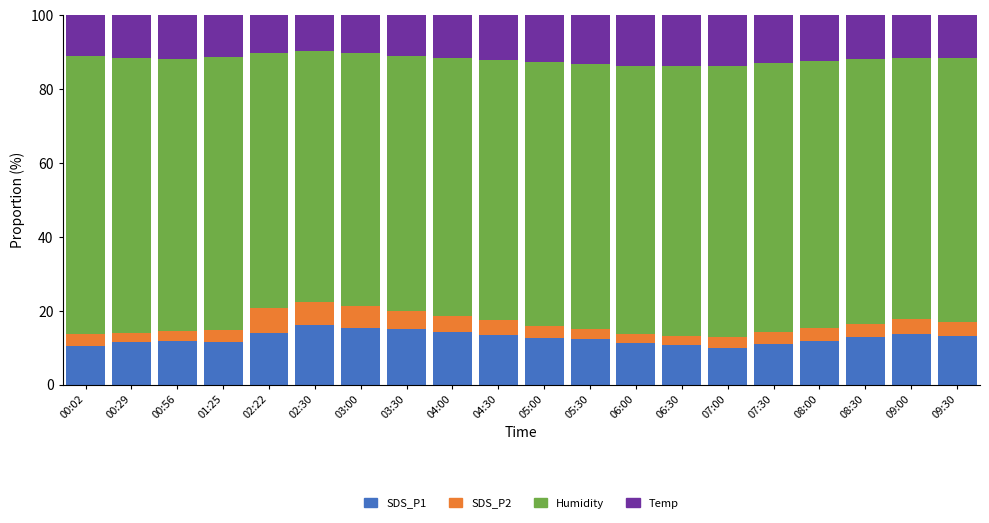

What is the difference between the maximum and minimum values in the SDS_P1 series?

6.2